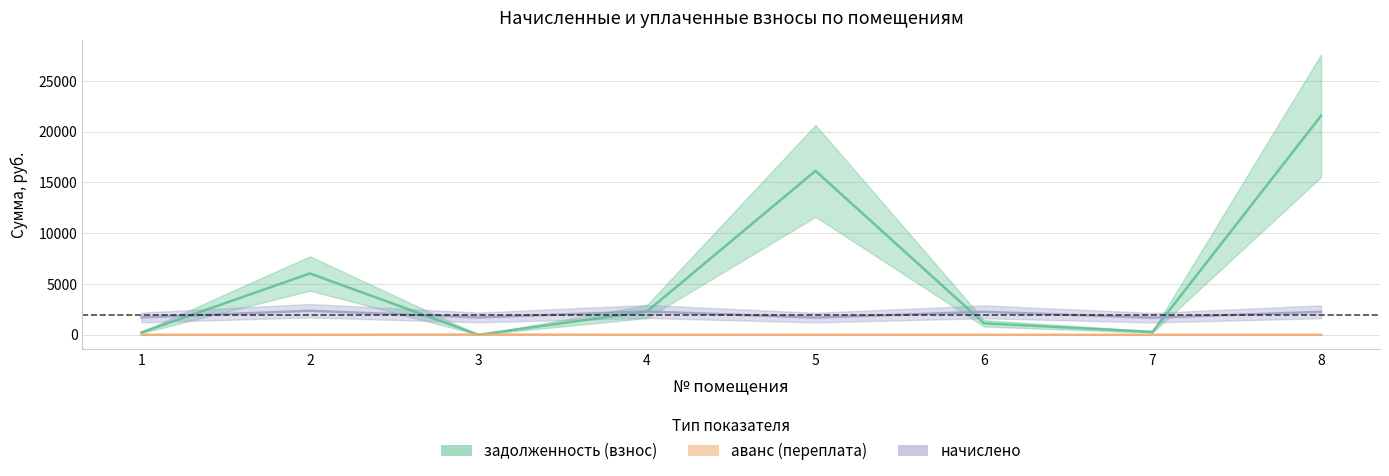

What is the difference between the maximum and minimum values in the начислено series?

683.8